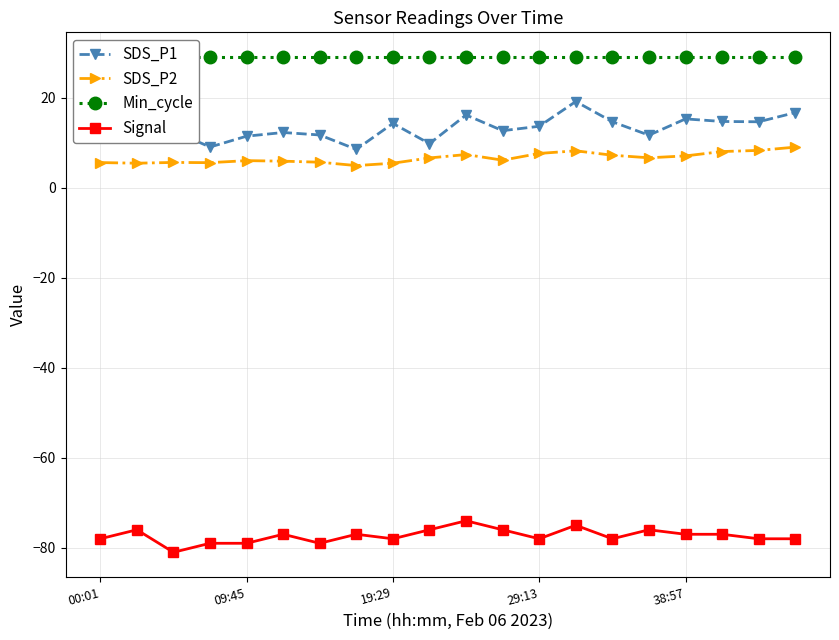

True or false: Signal and SDS_P1 cross at least once.

False